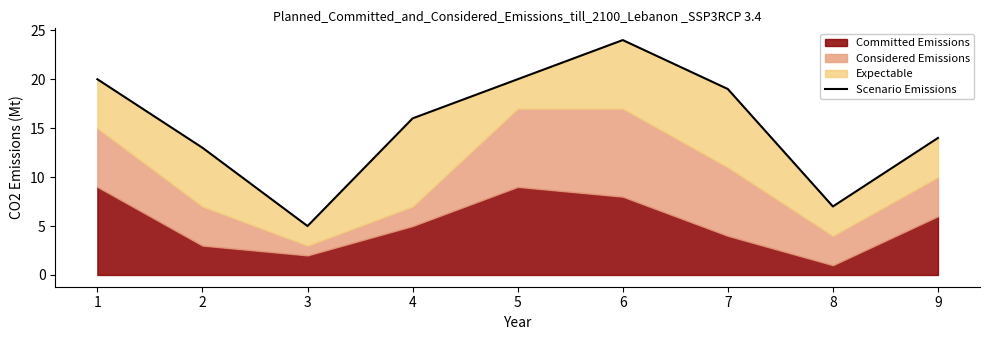

What is the difference between the maximum and minimum values?

19